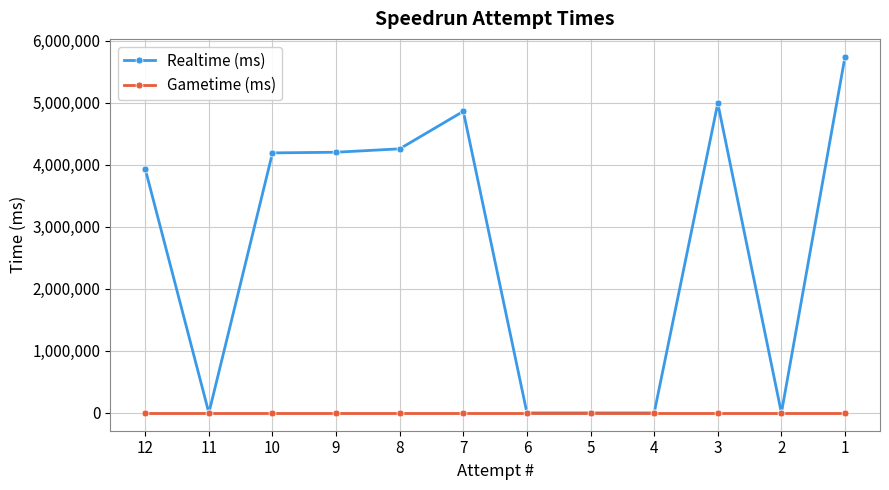

What is the value of the Realtime (ms) point at the 12th from the left?

5739190